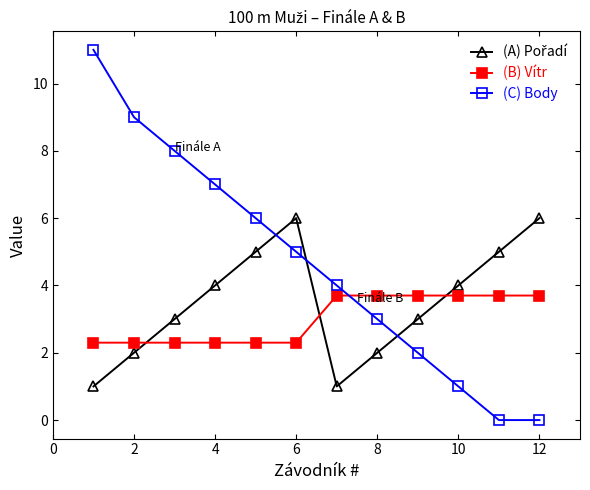

What is the maximum value shown in the chart?

11.0